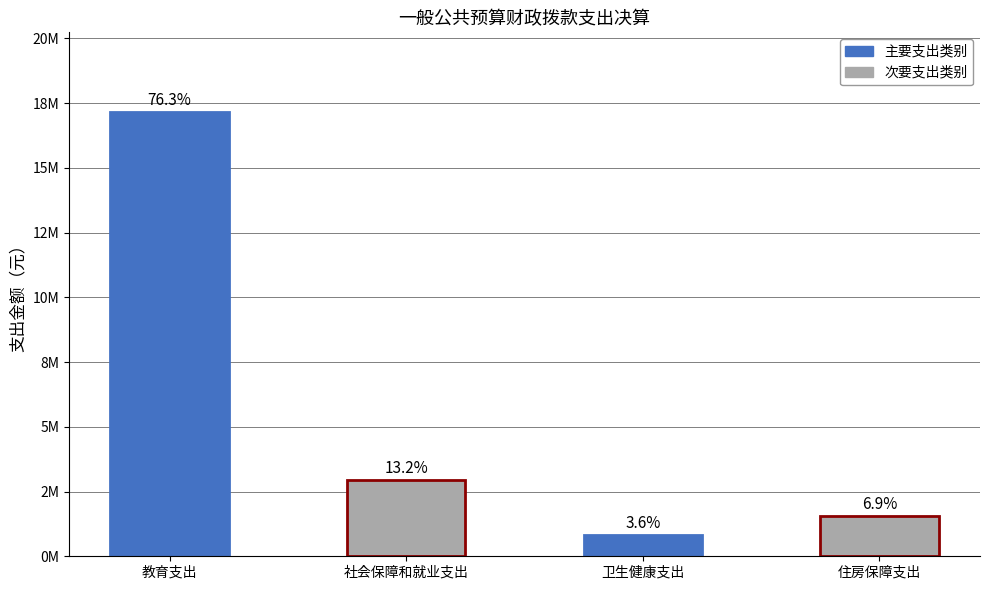

Are the bars horizontal?

No